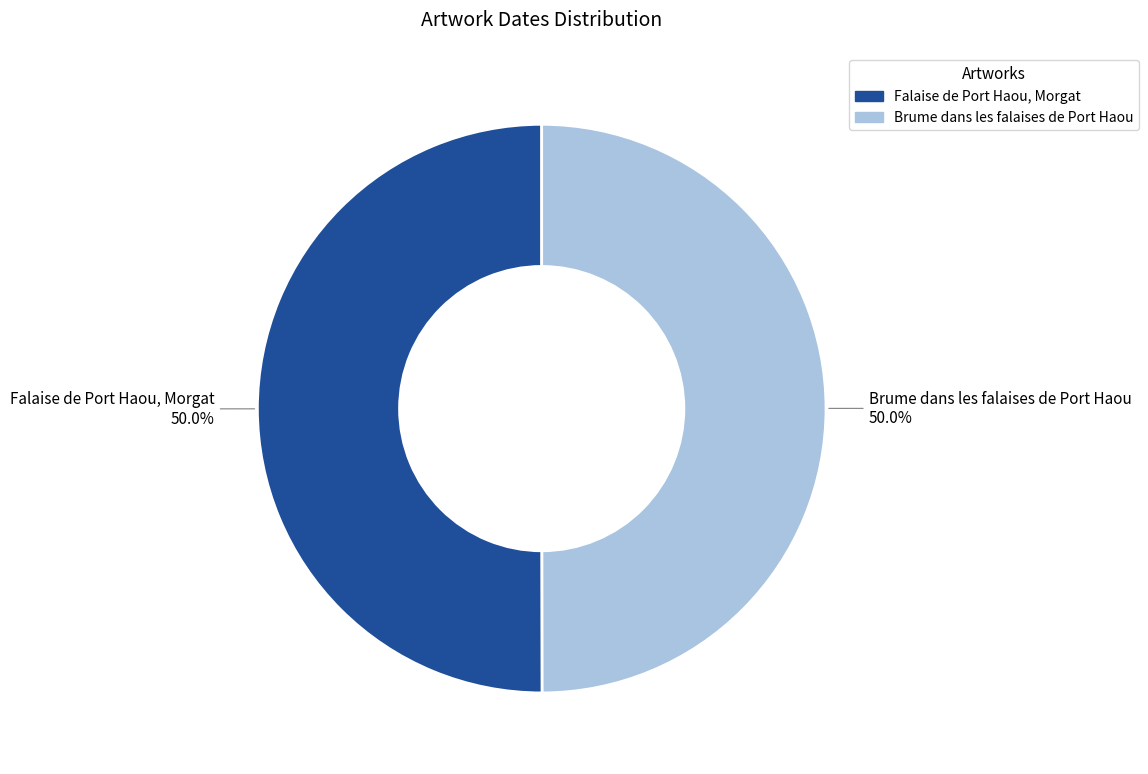

What portion of the pie excludes Falaise de Port Haou, Morgat?

50.0%